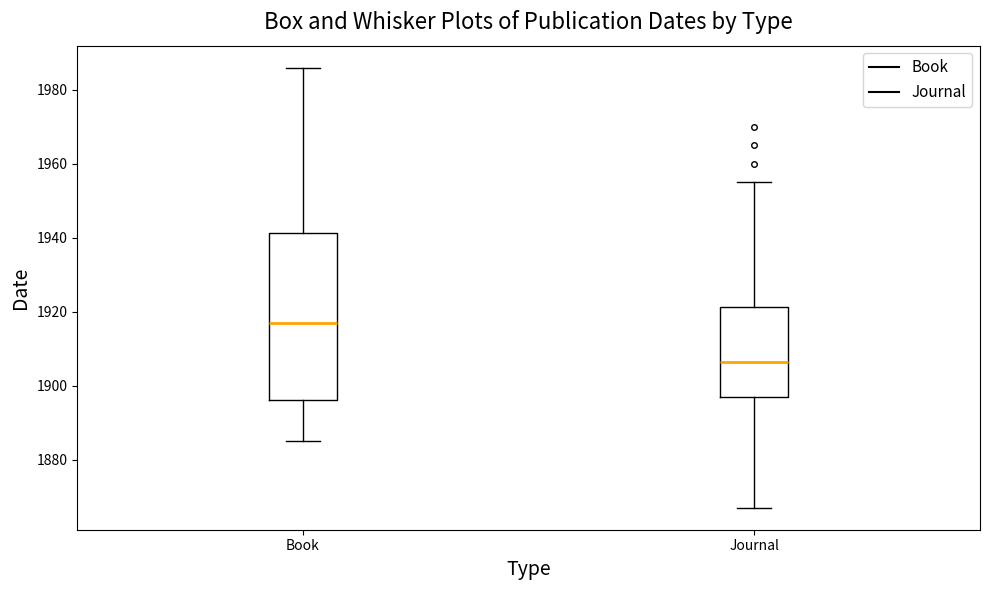

Reading left to right, transcribe this box plot: for each box, give where its median line is, the range the box spans, and where its two whiskers end, as read against the y-axis. The values are not printed on the chart, so give them approximately, as read against the axis.

Book: median 1918, box 1896 to 1942, whiskers 1886 to 1986
Journal: median 1906, box 1898 to 1922, whiskers 1868 to 1956